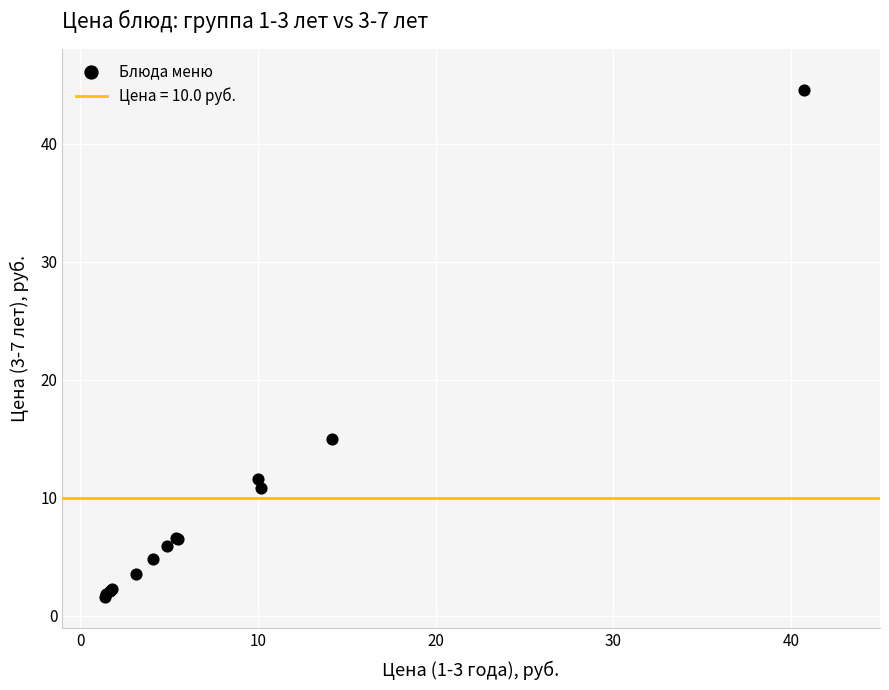

What Y value in the scatter plot is closest to 23?

15.0